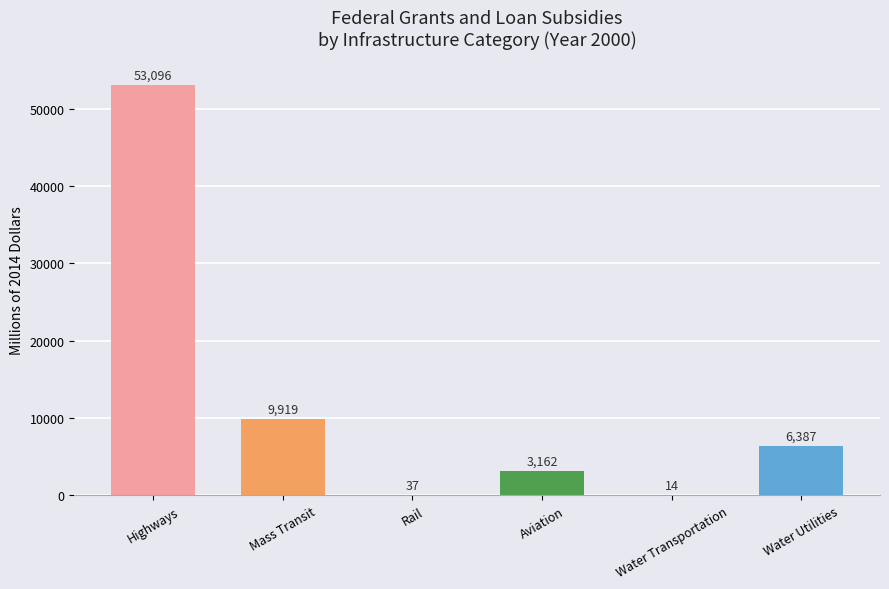

How many categories are shown in the chart?

6